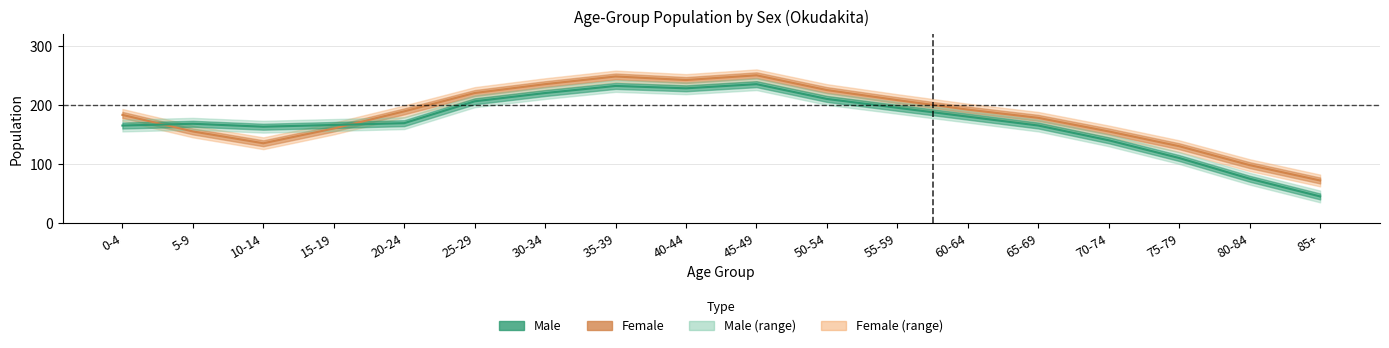

At 40-44, list the series in order from smallest to largest.

Male, Female